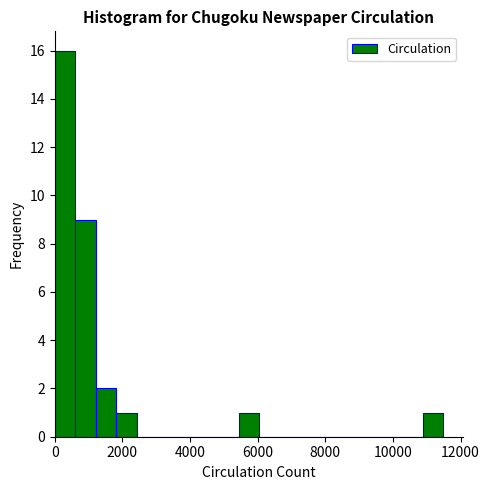

Around what value on the x-axis is the tallest bar? Give the approximate position of its centre, as read against the axis.

400